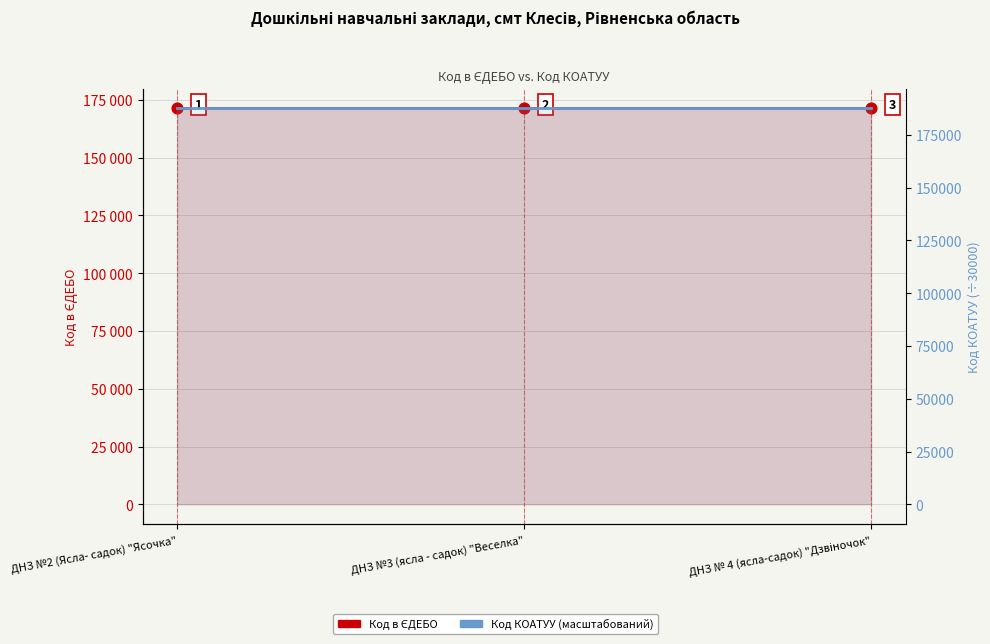

Is the value of Код КОАТУУ (масштабований) at ДНЗ №2 (Ясла- садок) "Ясочка" greater than the value of Код в ЄДЕБО at ДНЗ № 4 (ясла-садок) "Дзвіночок"?

Yes